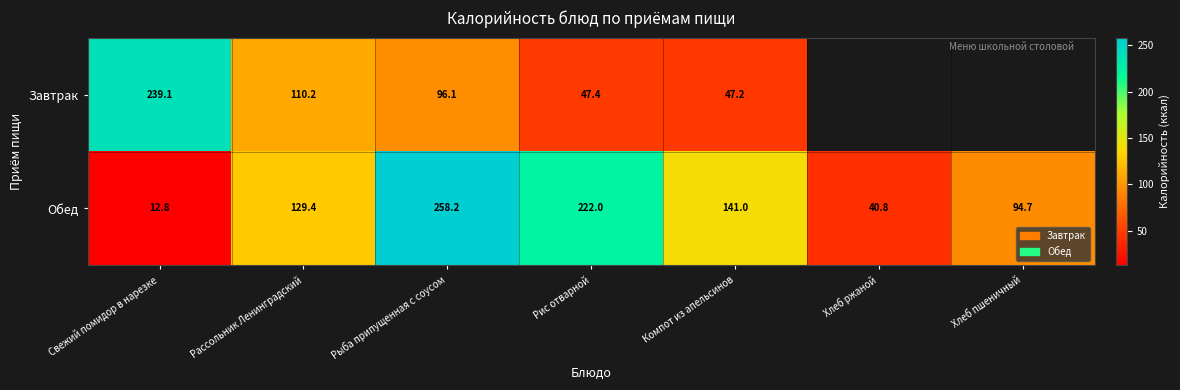

Is the value of Завтрак at Свежий помидор в нарезке greater than the value of Обед at Рыба припущенная с соусом?

No